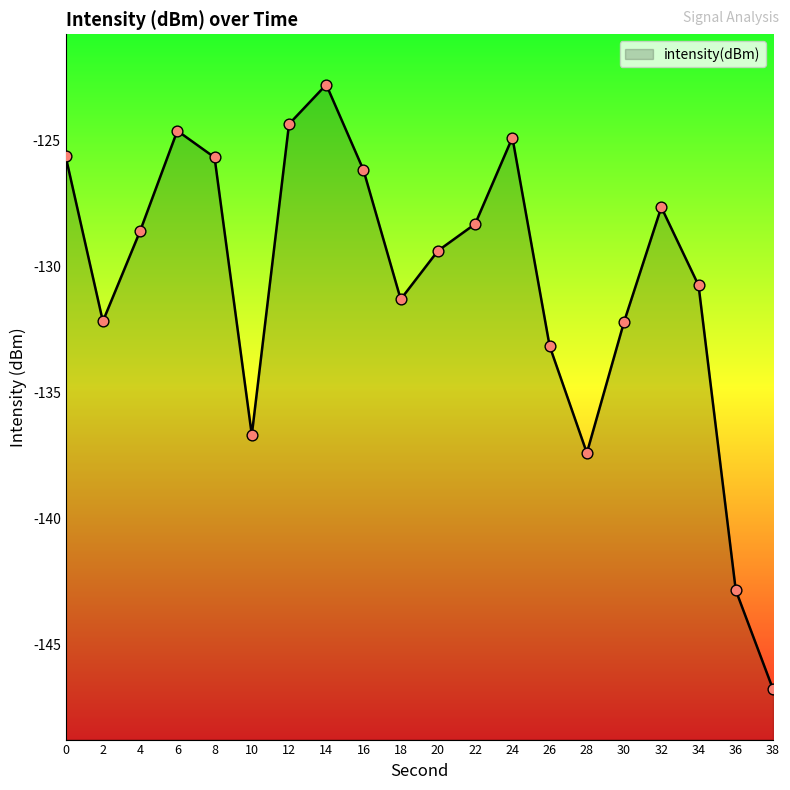

Which has a higher value, 36 or 34?

34